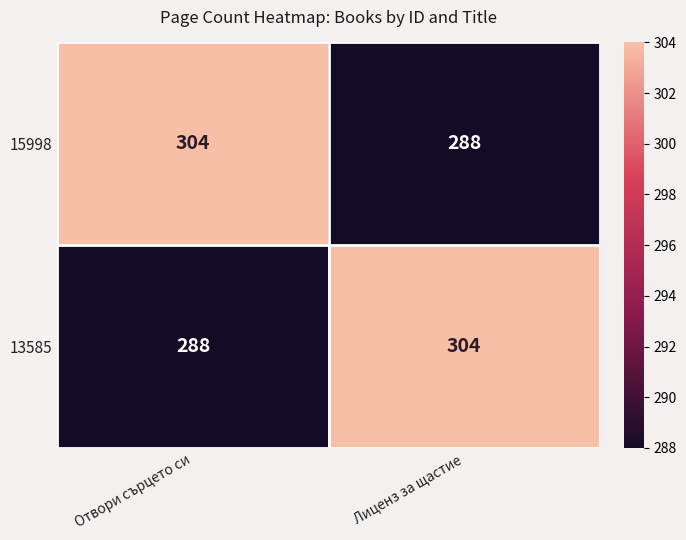

The value of 15998 at Отвори сърцето си is 304. True or false?

True